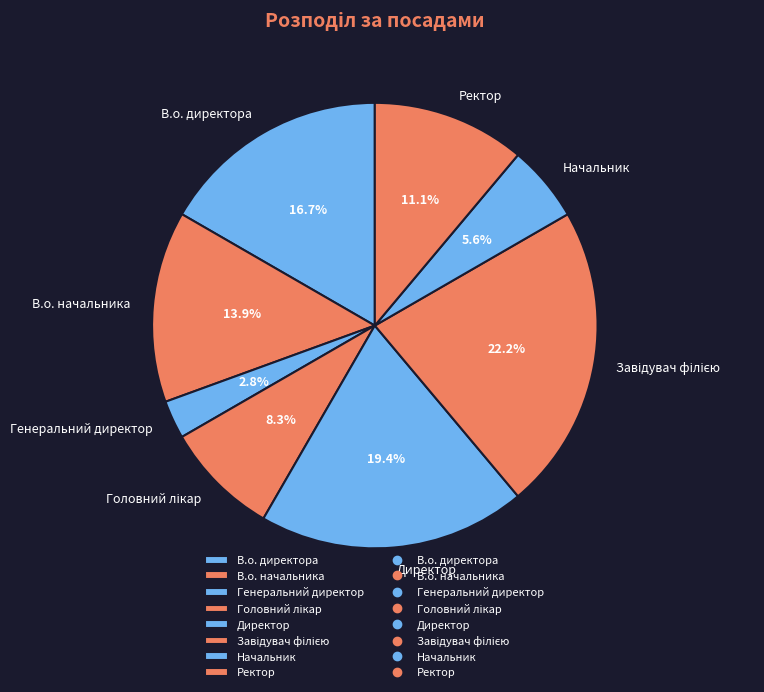

Which category has the smallest portion of the pie?

Генеральний директор